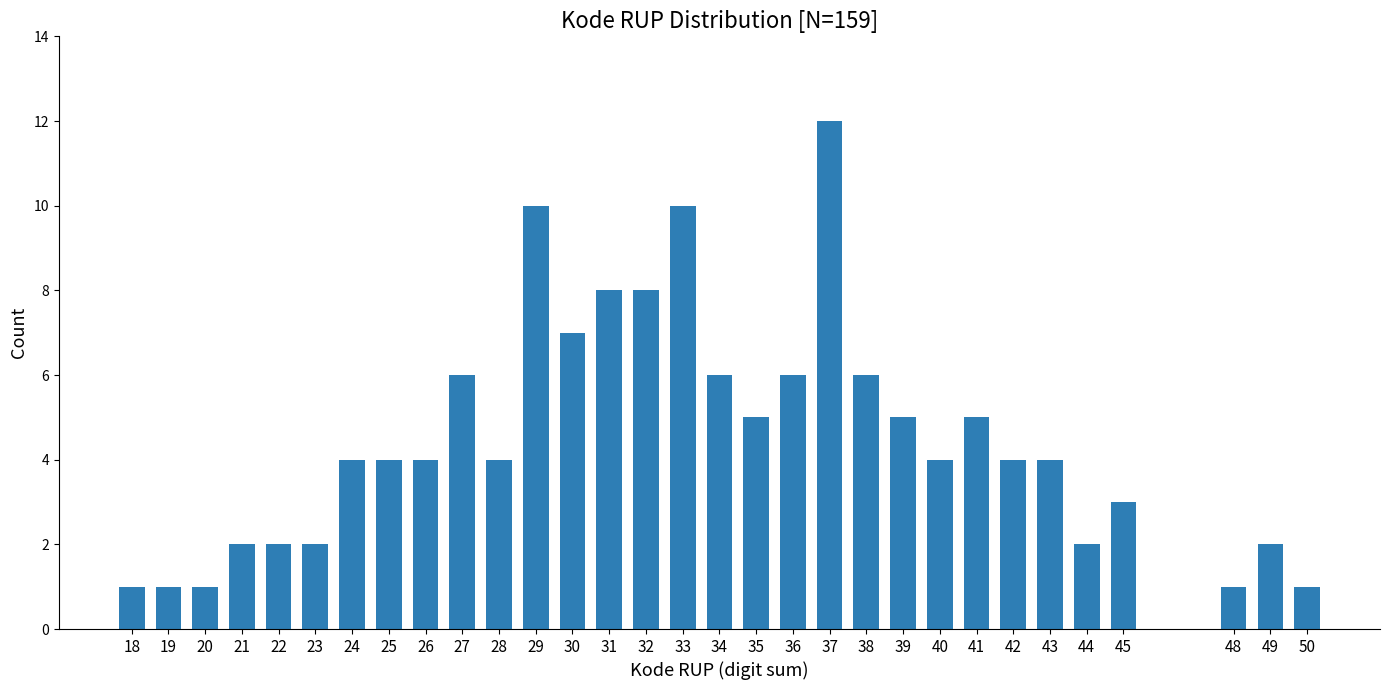

What is the value of the 22nd bar from the left?

5